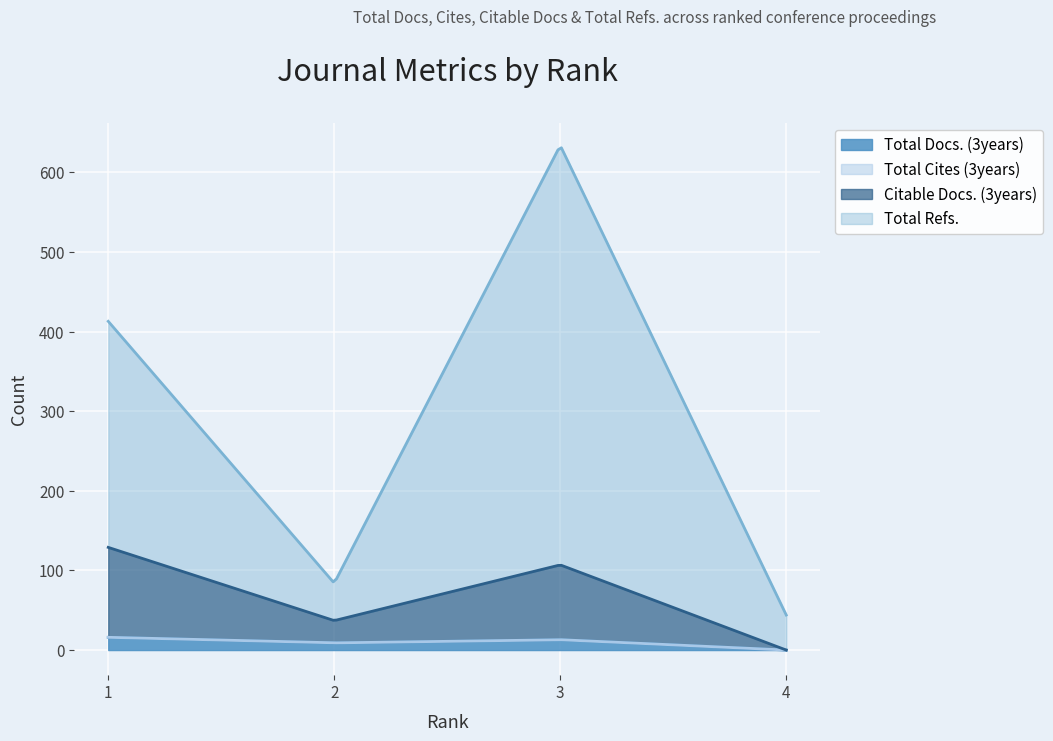

In Citable Docs. (3years), how many points are lower than both neighbors (excluding endpoints)?

1